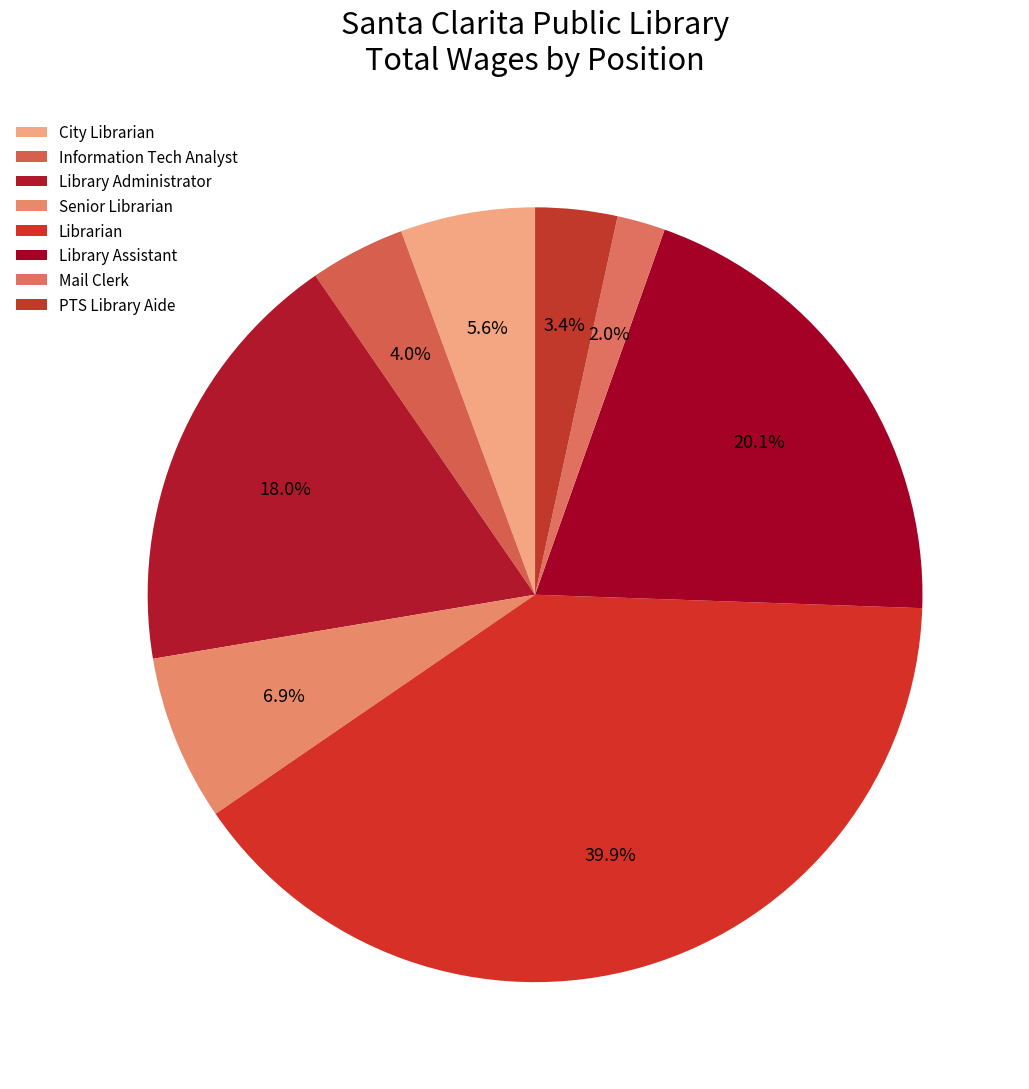

Which slice is the smallest?

Mail Clerk